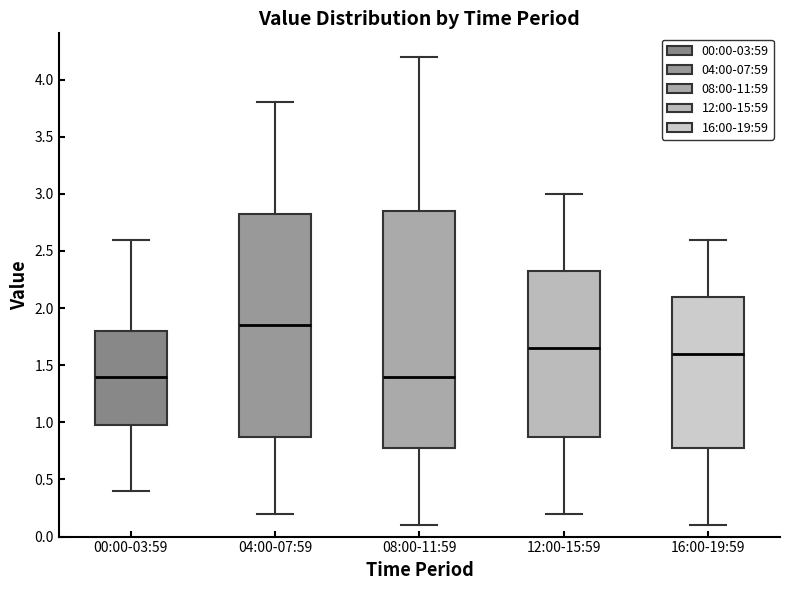

Comparing the boxes themselves (not the whiskers), which one is the tallest?

08:00-11:59